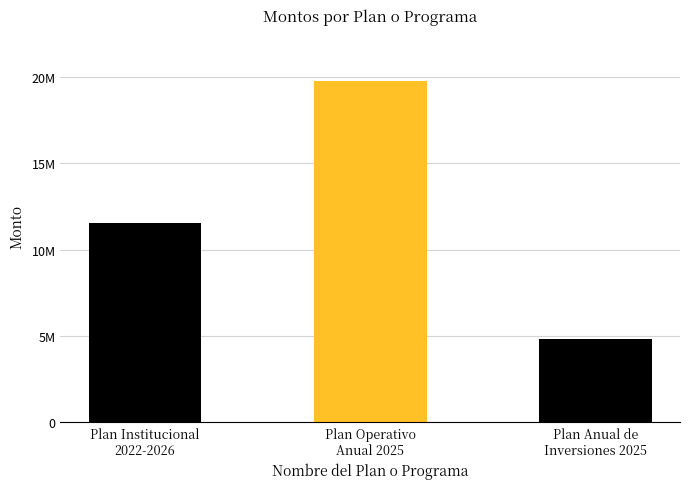

Does the chart contain stacked bars?

No